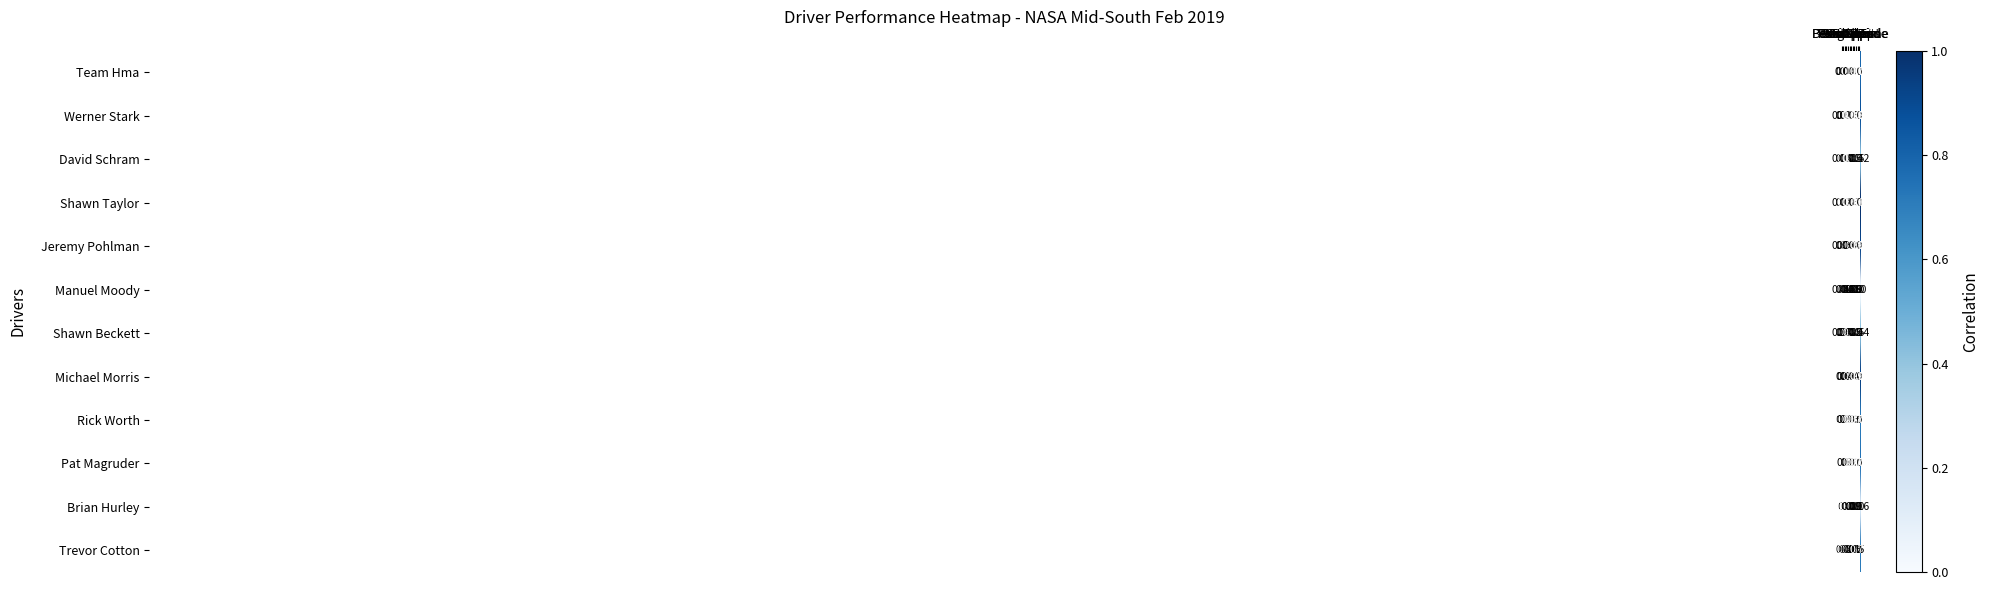

Which series has the largest total across all categories?

Jeremy Pohlman